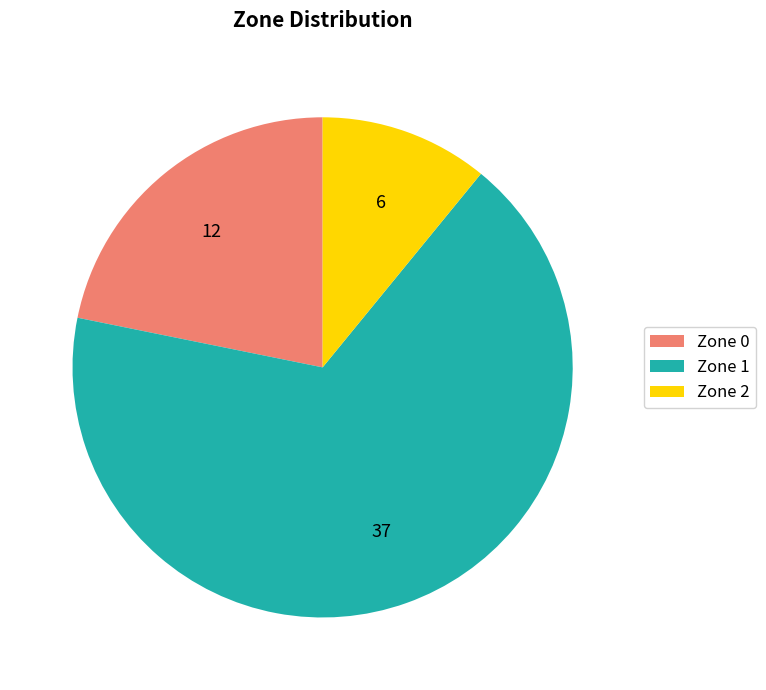

Which slice is the largest?

Zone 1